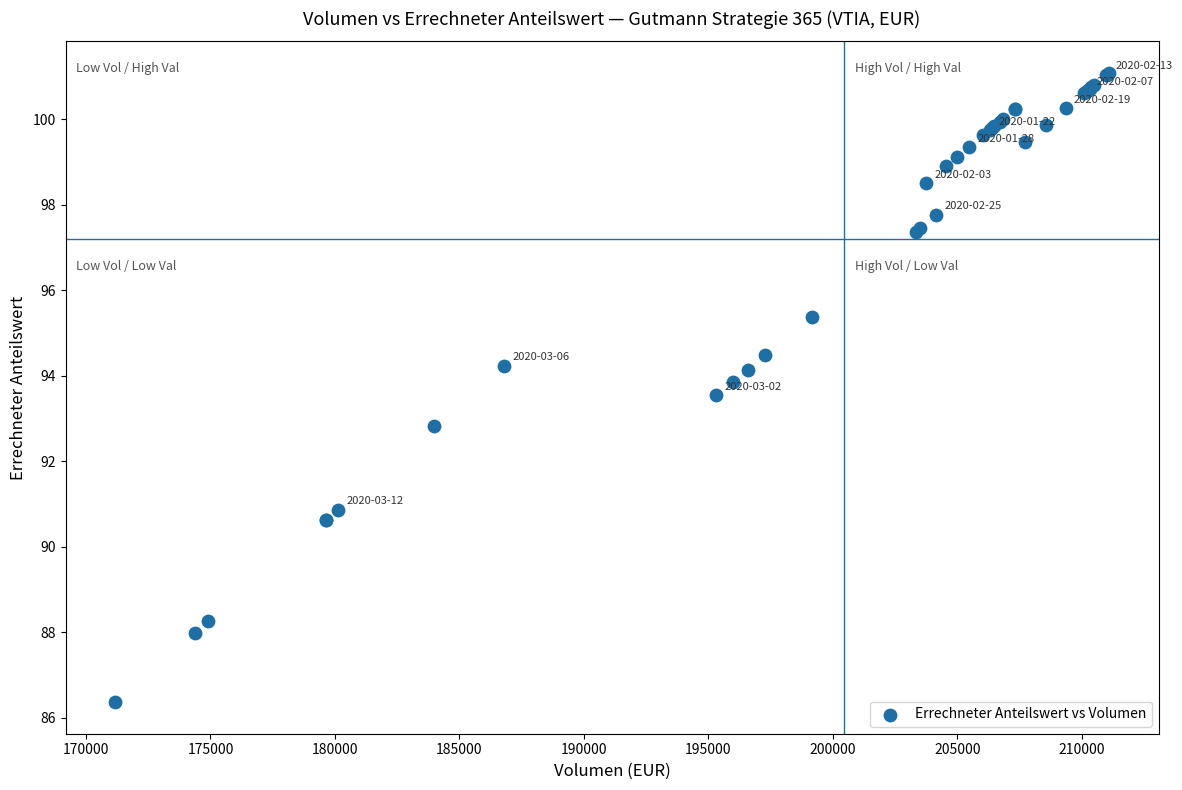

What Y value in the scatter plot is closest to 93?

92.8